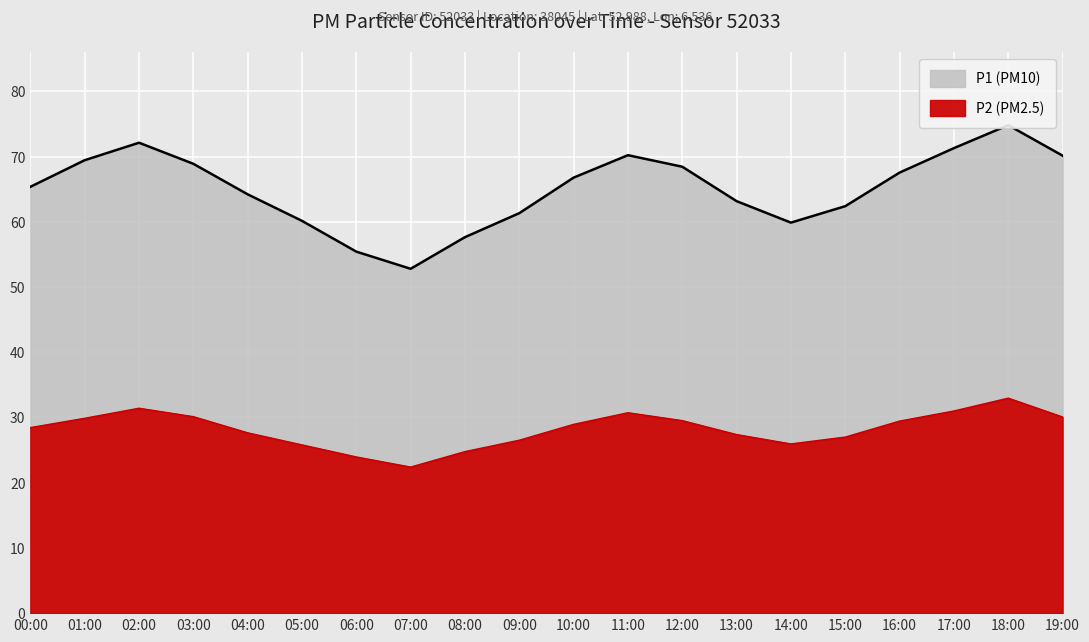

Which category has the highest value in the P2 series?

18:00